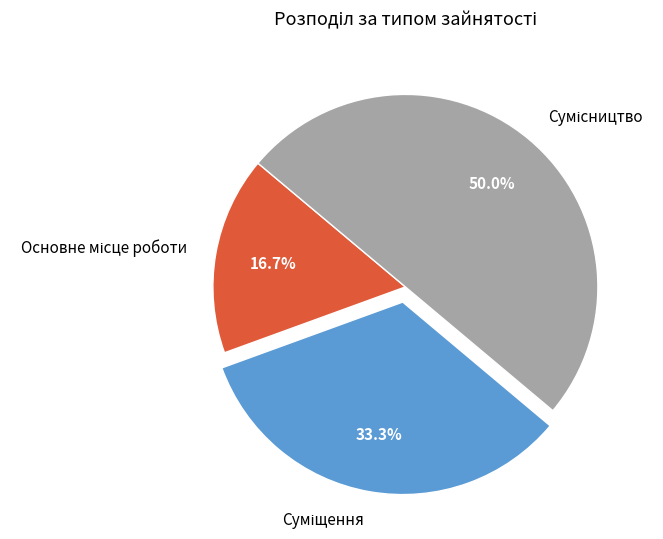

How many slices are in this pie chart?

3